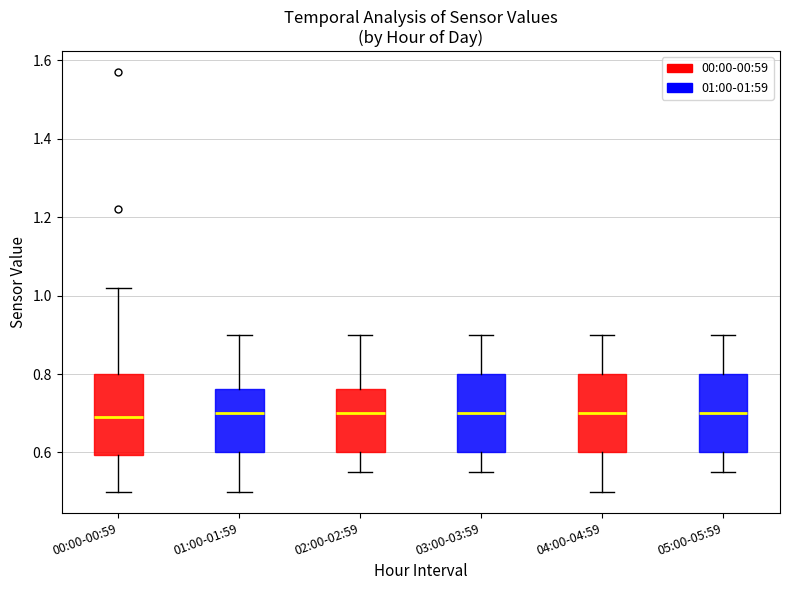

Reading left to right, read every box against the y-axis: the position of its median line, the range the box covers, and the ends of its whiskers. The values are not printed on the chart, so give them approximately, as read against the axis.

00:00-00:59: median 0.70, box 0.60 to 0.80, whiskers 0.50 to 1.02
01:00-01:59: median 0.70, box 0.60 to 0.76, whiskers 0.50 to 0.90
02:00-02:59: median 0.70, box 0.60 to 0.76, whiskers 0.56 to 0.90
03:00-03:59: median 0.70, box 0.60 to 0.80, whiskers 0.56 to 0.90
04:00-04:59: median 0.70, box 0.60 to 0.80, whiskers 0.50 to 0.90
05:00-05:59: median 0.70, box 0.60 to 0.80, whiskers 0.56 to 0.90